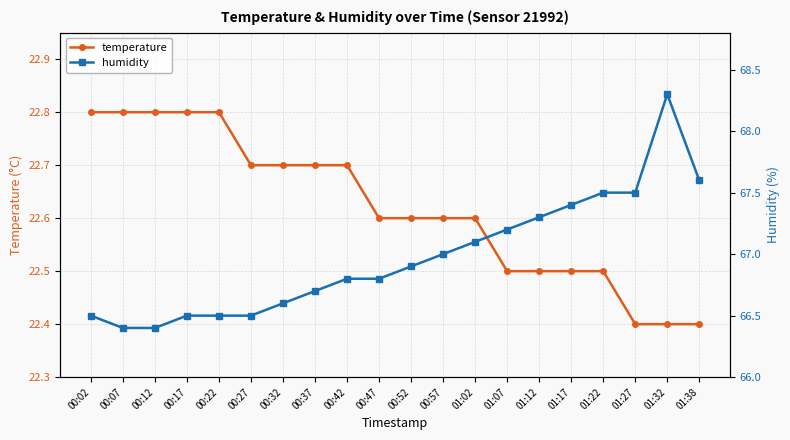

Reading left to right, transcribe all the data shown in this chart.

temperature: 22.8	22.8	22.8	22.8	22.8	22.7	22.7	22.7	22.7	22.6	22.6	22.6	22.6	22.5	22.5	22.5	22.5	22.4	22.4	22.4
humidity: 66.5	66.4	66.4	66.5	66.5	66.5	66.6	66.7	66.8	66.8	66.9	67.0	67.1	67.2	67.3	67.4	67.5	67.5	68.3	67.6